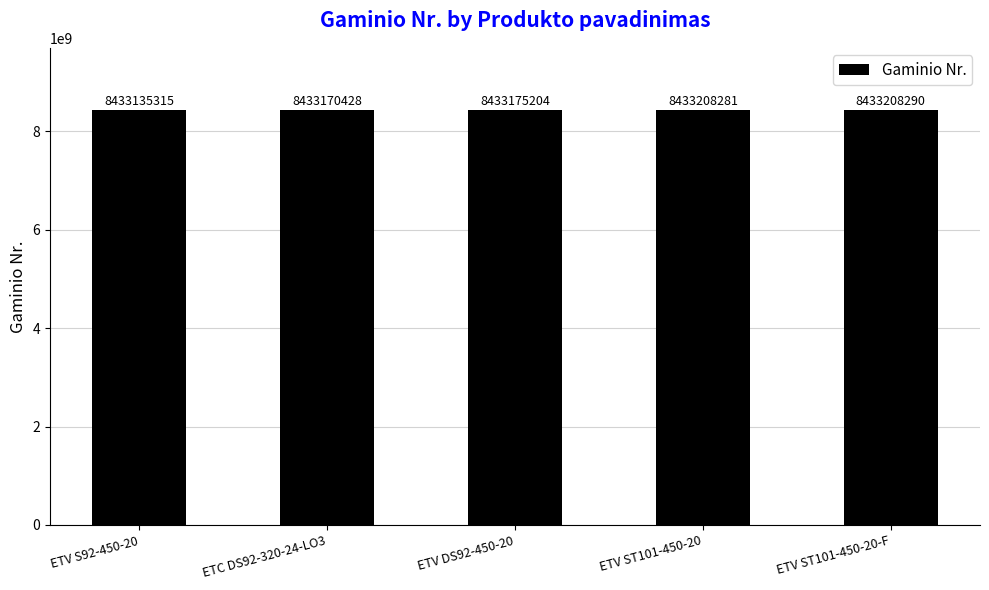

What is the minimum value shown in the chart?

8433135315